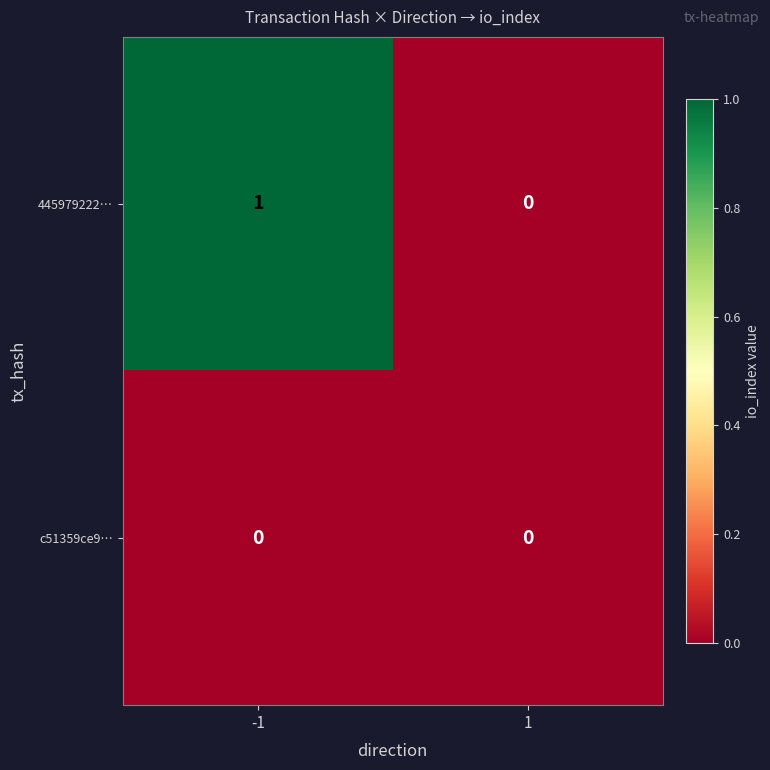

Which series has the largest total across all categories?

445979222…